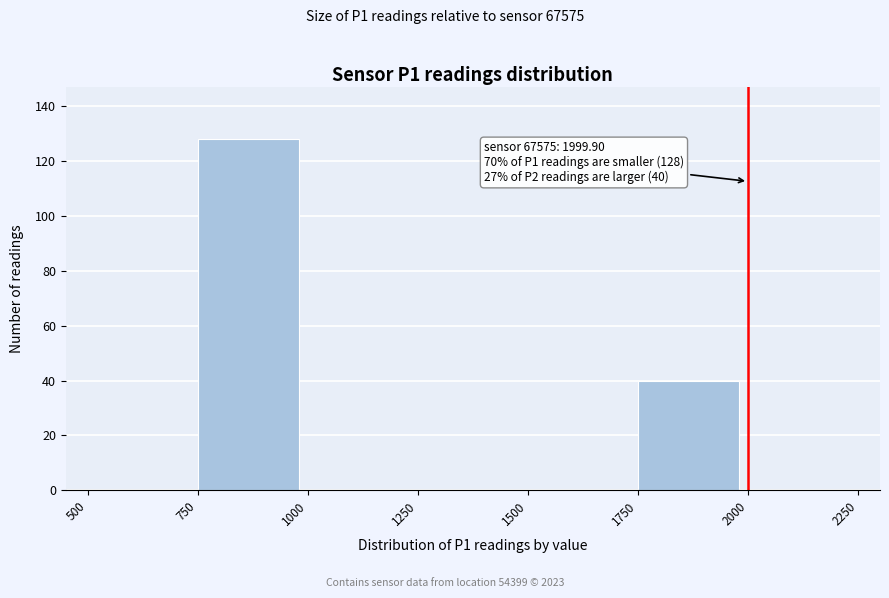

Over which range of the x-axis is the bar tallest?

750 to 1000